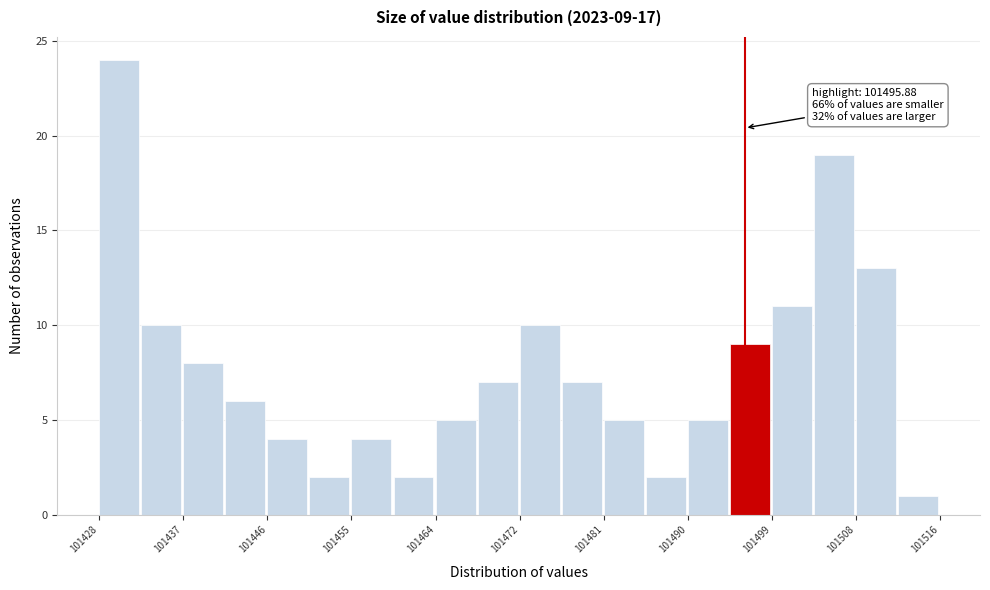

Over which range of the x-axis is the bar tallest?

101428 to 101433